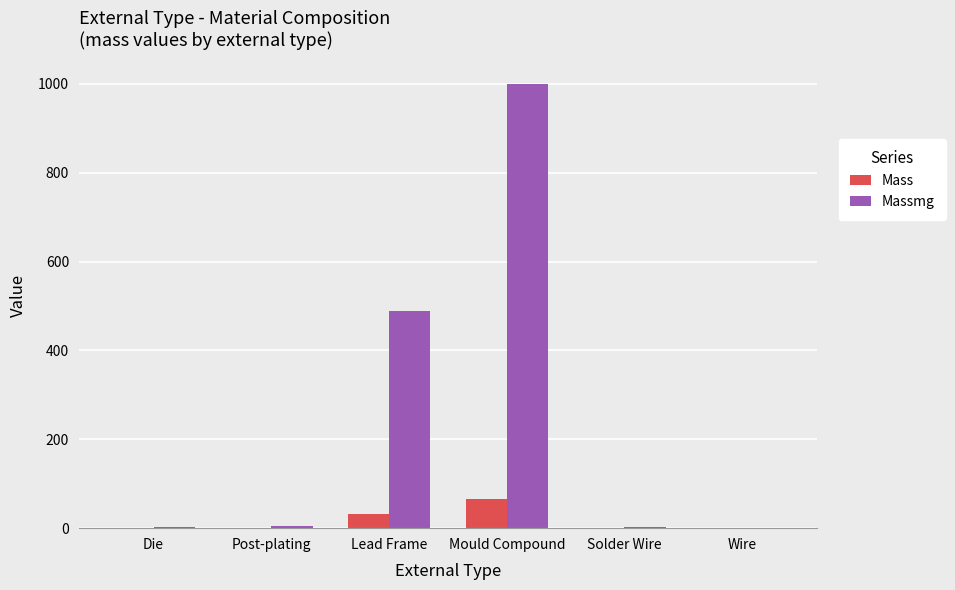

Which series has the largest total across all categories?

Massmg